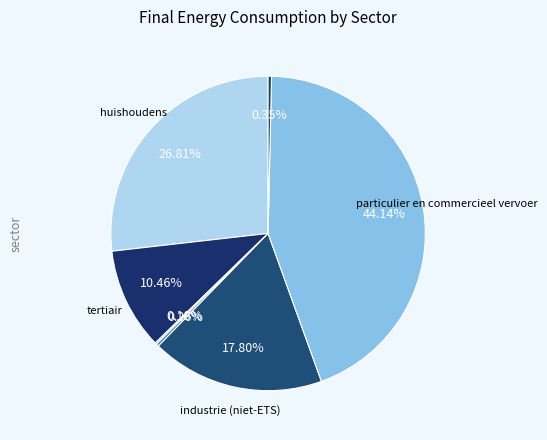

Is there a majority slice in this chart?

No